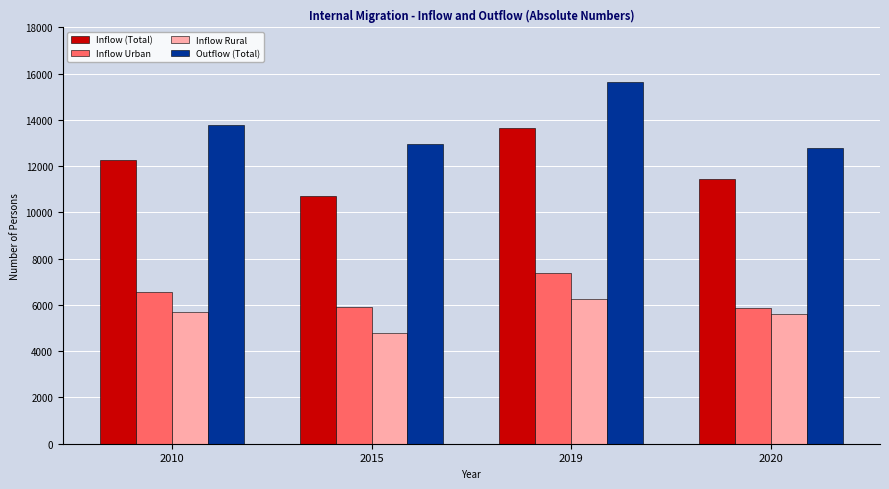

Reading left to right, what are all the values shown in this chart?

Inflow (Total): 2010=12252	2015=10724	2019=13632	2020=11452
Inflow Urban: 2010=6543	2015=5923	2019=7395	2020=5850
Inflow Rural: 2010=5709	2015=4801	2019=6237	2020=5602
Outflow (Total): 2010=13768	2015=12968	2019=15664	2020=12770